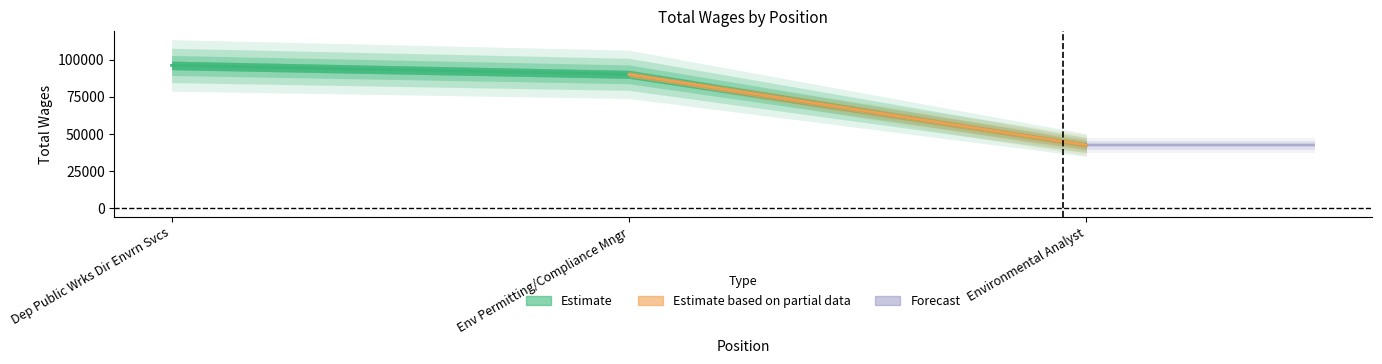

How many data points are less than 90053?

1